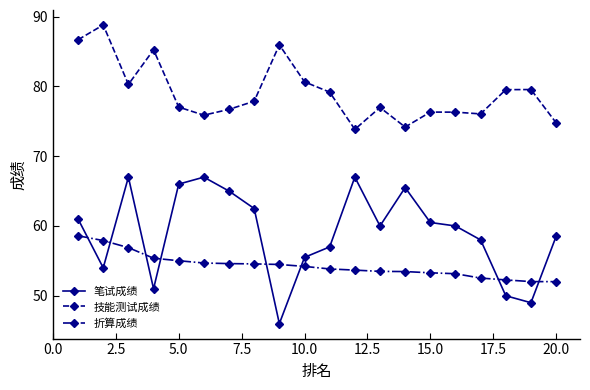

What is the difference between the second highest and minimum values in the 技能测试成绩 series?

12.8